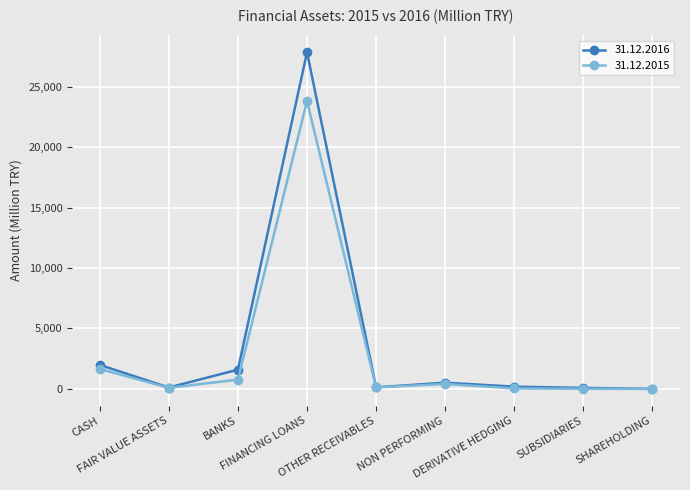

Rank the series by their maximum value, from highest to lowest.

31.12.2016, 31.12.2015